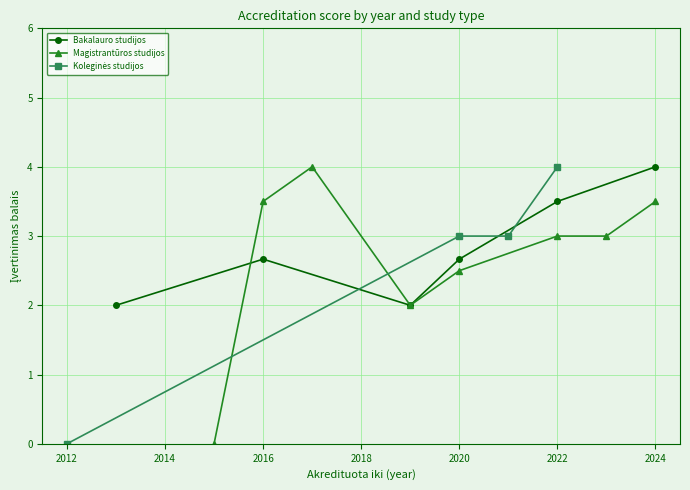

Which series has the largest total across all categories?

Magistrantūros studijos